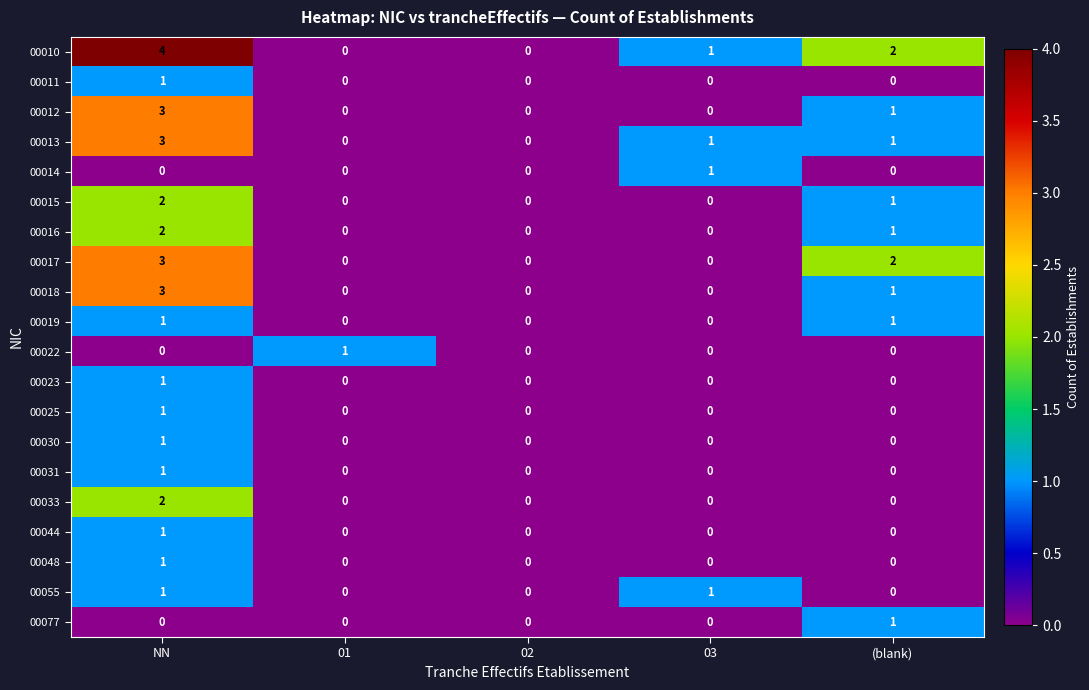

How many distinct data groups are displayed?

20